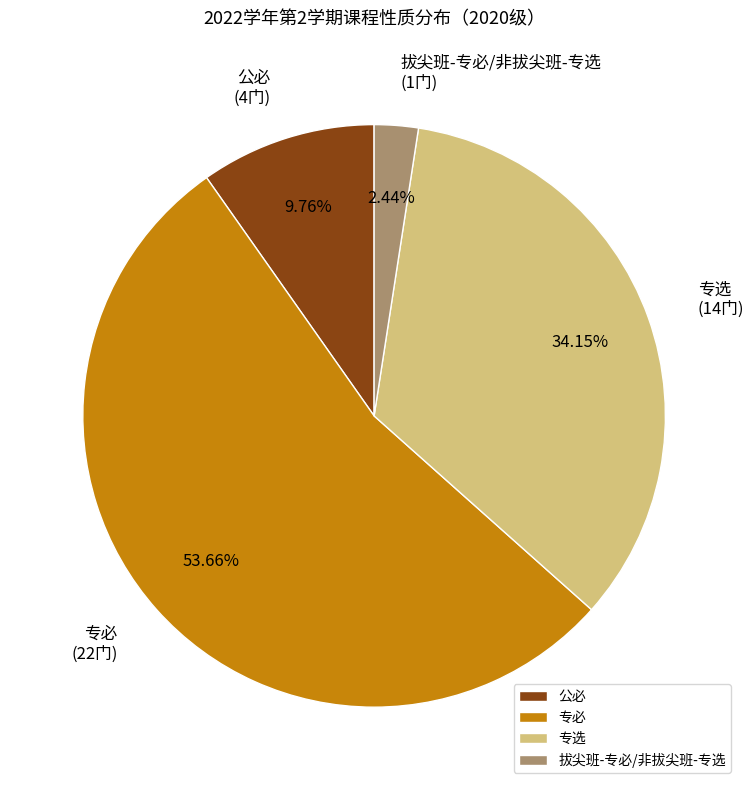

Which slice is the smallest?

拔尖班-专必/非拔尖班-专选